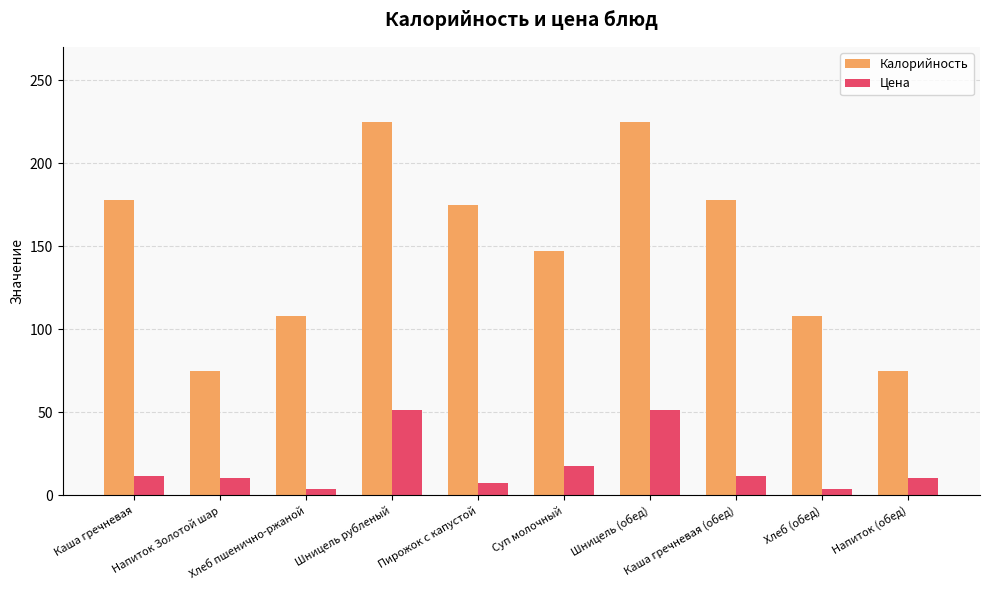

List the series in order of their peak value, lowest first.

Цена, Калорийность